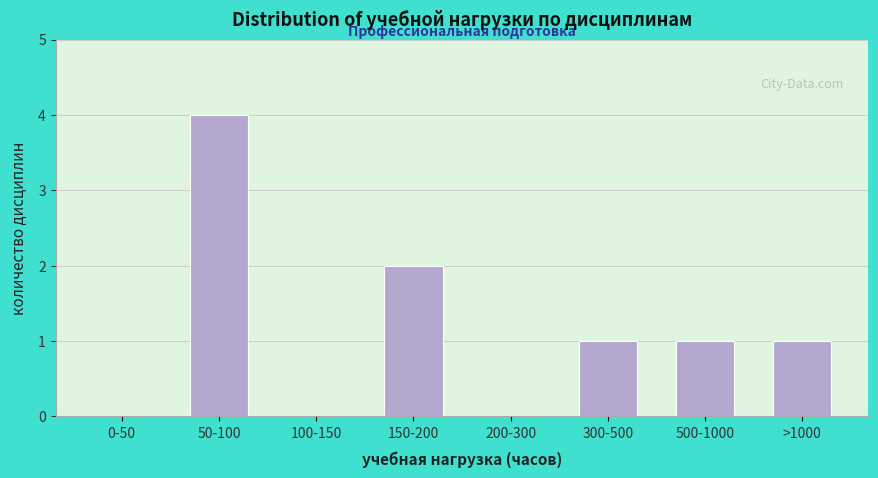

Reading left to right, extract all data points from this chart.

0-50=0	50-100=4	100-150=0	150-200=2	200-300=0	300-500=1	500-1000=1	>1000=1